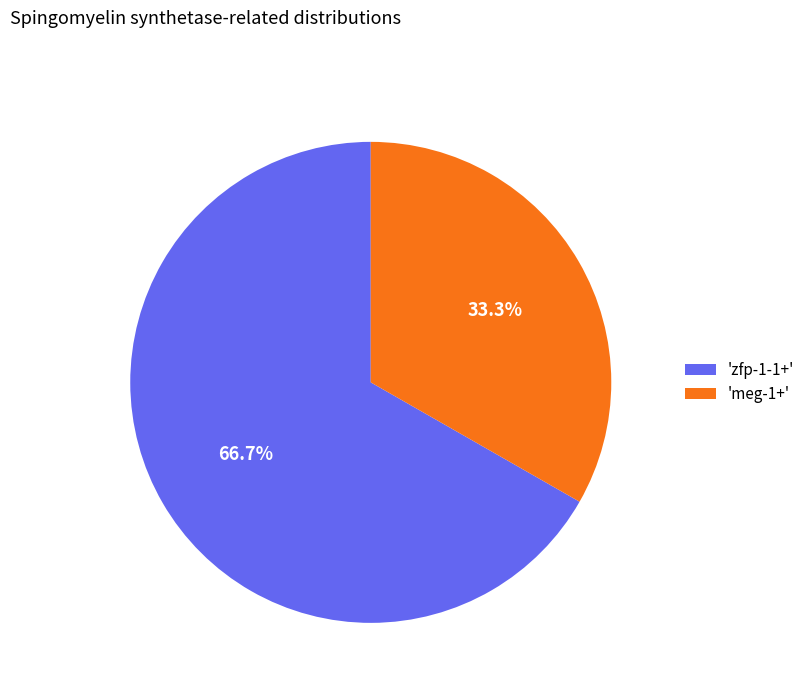

How many slices are in this pie chart?

2